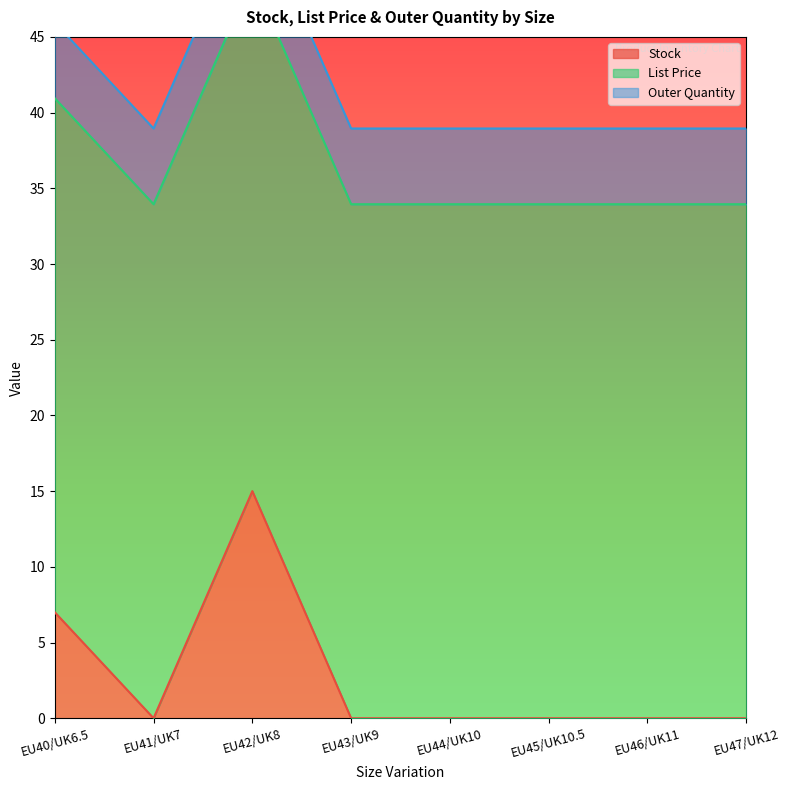

Reading left to right, extract all data points from this chart.

Stock: 7.0	0.0	15.0	0.0	0.0	0.0	0.0	0.0
List Price: 34.0	34.0	34.0	34.0	34.0	34.0	34.0	34.0
Outer Quantity: 5.0	5.0	5.0	5.0	5.0	5.0	5.0	5.0